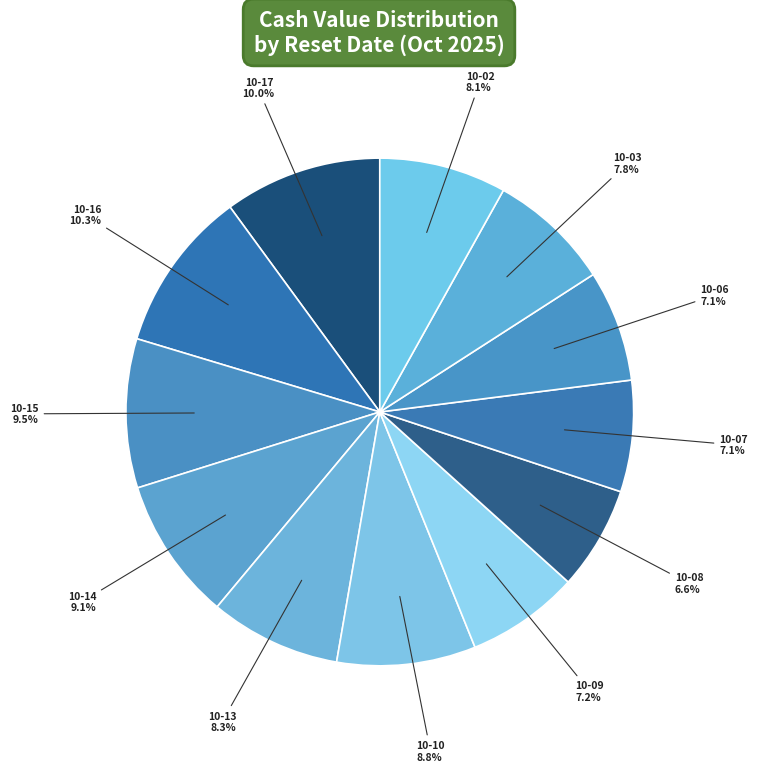

Is there a majority slice in this chart?

No